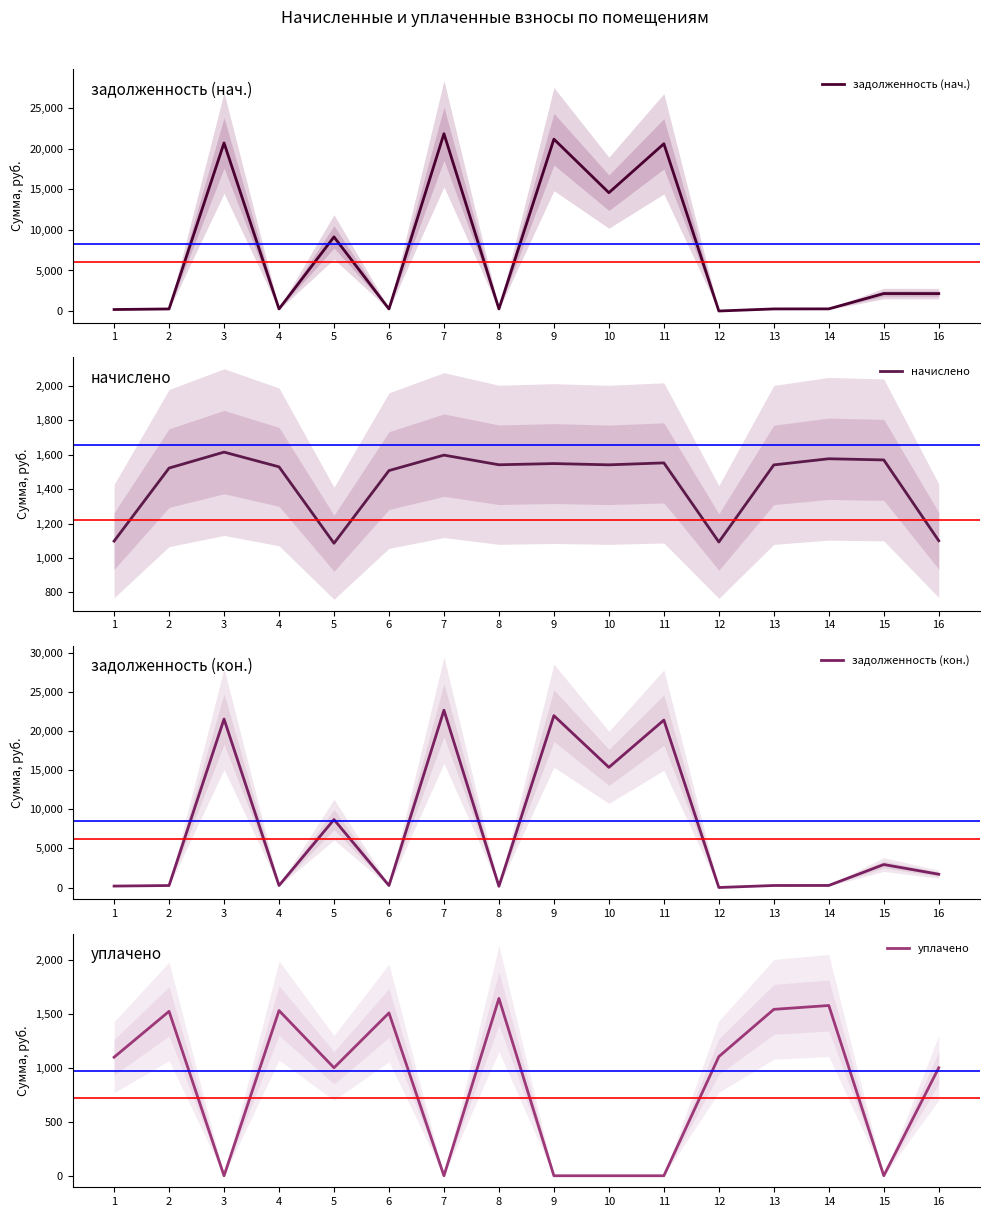

Reading right to left, list all the values displayed in this chart.

задолженность (нач.): 16=2147.8	15=2154.0	14=262.8	13=256.8	12=0.0	11=20636.5	10=14597.6	9=21205.3	8=256.9	7=21878.2	6=251.3	5=9143.5	4=254.9	3=20737.6	2=253.7	1=182.9
начислено: 16=1099.9	15=1569.7	14=1576.6	13=1540.9	12=1092.6	11=1552.6	10=1541.3	9=1548.6	8=1541.6	7=1597.7	6=1507.8	5=1085.3	4=1529.6	3=1615.2	2=1522.4	1=1097.7
задолженность (кон.): 16=1697.7	15=2938.9	14=262.8	13=256.8	12=0.0	11=21412.8	10=15368.3	9=21979.7	8=156.8	7=22677.1	6=251.3	5=8686.1	4=254.9	3=21545.2	2=253.7	1=182.9
уплачено: 16=1000.0	15=0.0	14=1576.6	13=1540.9	12=1103.4	11=0.0	10=0.0	9=0.0	8=1641.8	7=0.0	6=1507.8	5=1000.0	4=1529.6	3=0.0	2=1522.4	1=1097.7